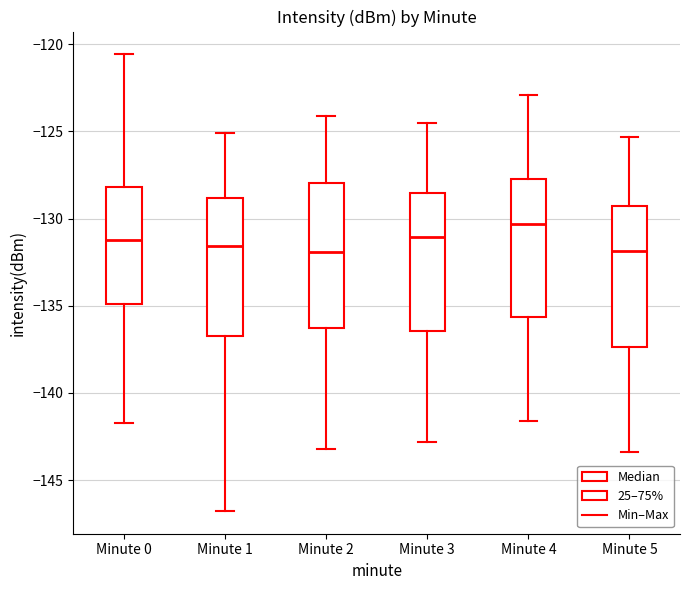

Which box's median line is the highest?

Minute 4